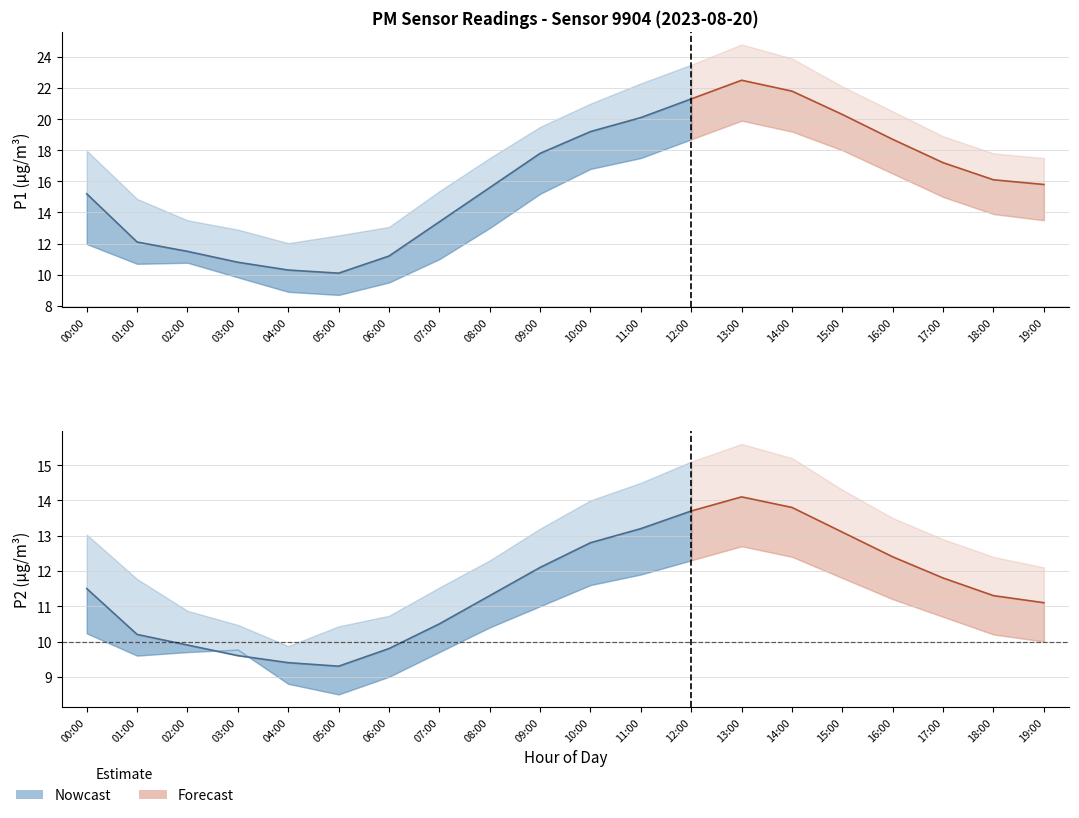

Reading left to right, transcribe all the data shown in this chart.

P1: 00:00=15.2	01:00=12.1	02:00=11.5	03:00=10.8	04:00=10.3	05:00=10.1	06:00=11.2	07:00=13.4	08:00=15.6	09:00=17.8	10:00=19.2	11:00=20.1	12:00=21.3	13:00=22.5	14:00=21.8	15:00=20.3	16:00=18.7	17:00=17.2	18:00=16.1	19:00=15.8
P1_upper: 00:00=18.0	01:00=14.9	02:00=13.5	03:00=12.9	04:00=12.0	05:00=12.5	06:00=13.1	07:00=15.4	08:00=17.5	09:00=19.5	10:00=21.0	11:00=22.3	12:00=23.5	13:00=24.8	14:00=23.9	15:00=22.1	16:00=20.5	17:00=18.9	18:00=17.8	19:00=17.5
P1_lower: 00:00=12.0	01:00=10.7	02:00=10.8	03:00=9.8	04:00=8.9	05:00=8.7	06:00=9.5	07:00=11.0	08:00=13.0	09:00=15.2	10:00=16.8	11:00=17.5	12:00=18.7	13:00=19.9	14:00=19.2	15:00=18.0	16:00=16.5	17:00=15.0	18:00=13.9	19:00=13.5
P2: 00:00=11.5	01:00=10.2	02:00=9.9	03:00=9.6	04:00=9.4	05:00=9.3	06:00=9.8	07:00=10.5	08:00=11.3	09:00=12.1	10:00=12.8	11:00=13.2	12:00=13.7	13:00=14.1	14:00=13.8	15:00=13.1	16:00=12.4	17:00=11.8	18:00=11.3	19:00=11.1
P2_upper: 00:00=13.0	01:00=11.8	02:00=10.9	03:00=10.5	04:00=9.9	05:00=10.4	06:00=10.7	07:00=11.5	08:00=12.3	09:00=13.2	10:00=14.0	11:00=14.5	12:00=15.1	13:00=15.6	14:00=15.2	15:00=14.3	16:00=13.5	17:00=12.9	18:00=12.4	19:00=12.1
P2_lower: 00:00=10.2	01:00=9.6	02:00=9.7	03:00=9.8	04:00=8.8	05:00=8.5	06:00=9.0	07:00=9.7	08:00=10.4	09:00=11.0	10:00=11.6	11:00=11.9	12:00=12.3	13:00=12.7	14:00=12.4	15:00=11.8	16:00=11.2	17:00=10.7	18:00=10.2	19:00=10.0